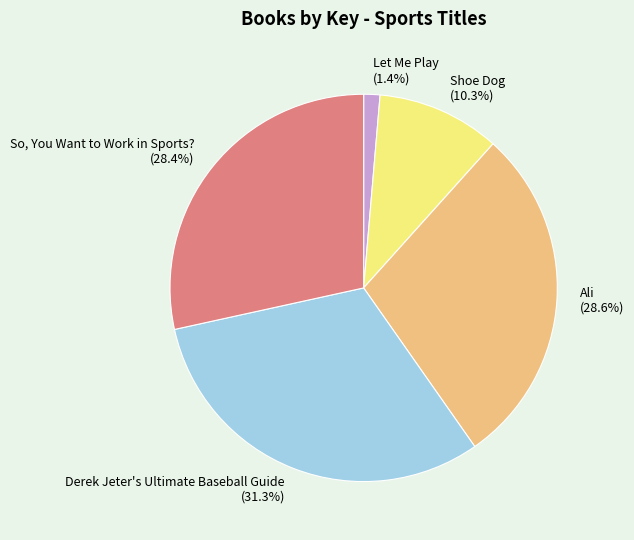

What is the largest slice in the pie chart?

Derek Jeter's Ultimate Baseball Guide